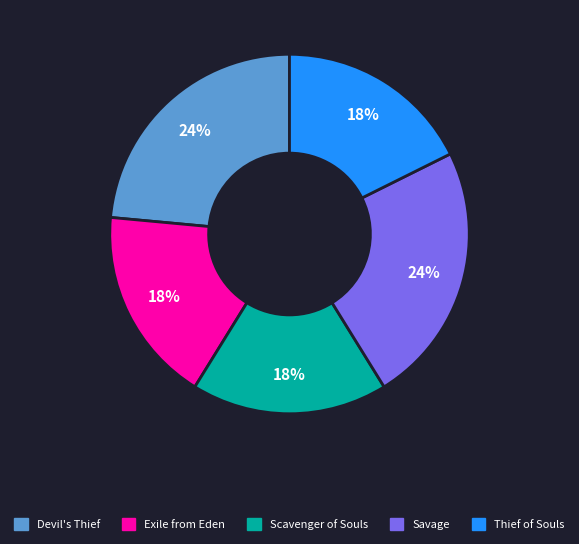

How many slices are in this pie chart?

5